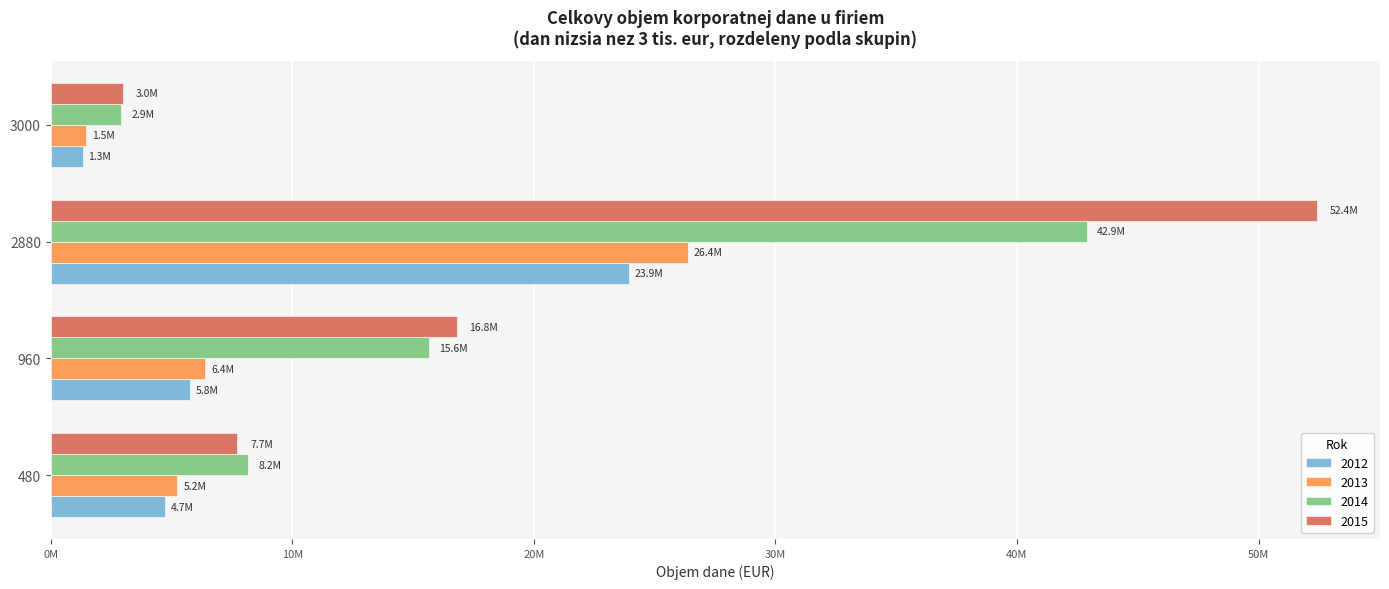

Which series has the largest total across all categories?

2015